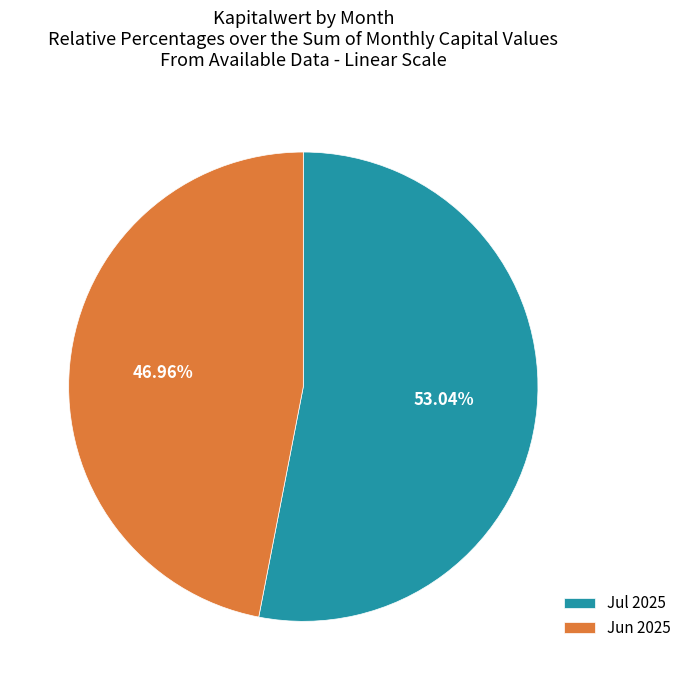

Count the number of slices in the pie.

2